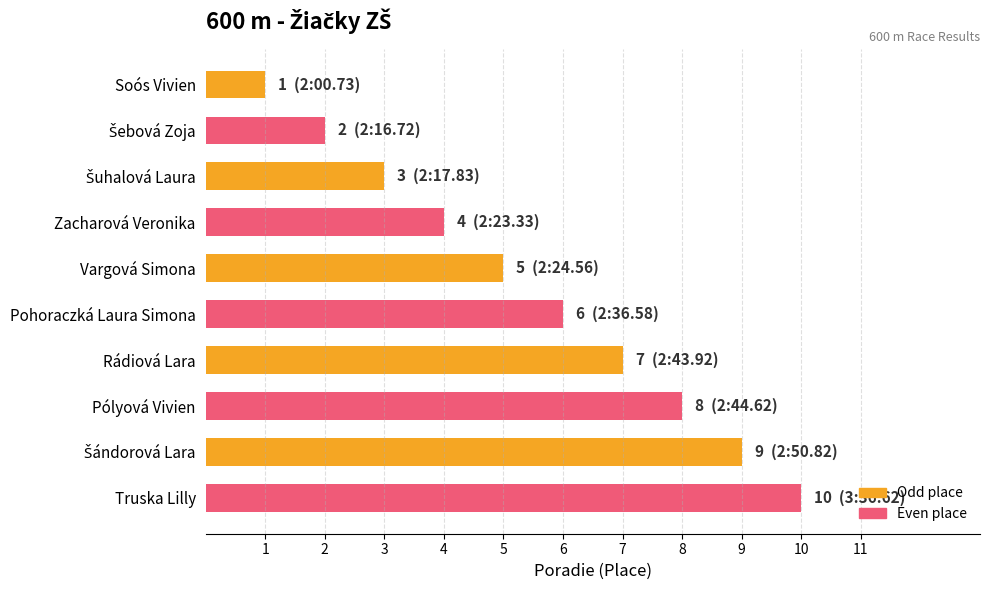

How many categories are shown in the chart?

10